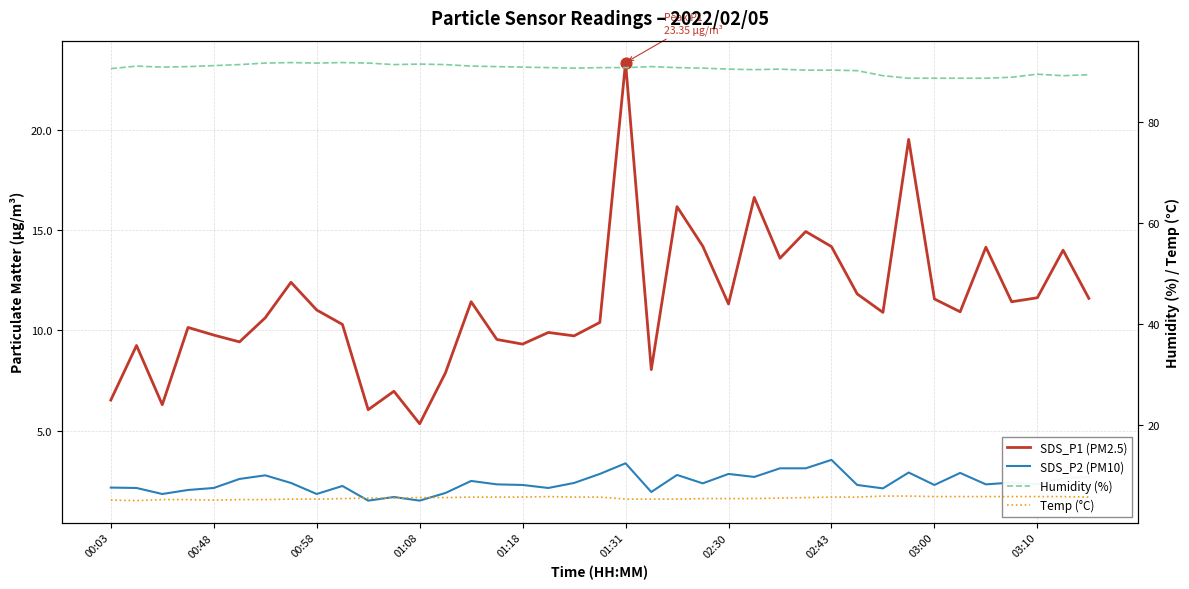

Which series has the widest spread of Y values?

SDS_P1 (PM2.5)